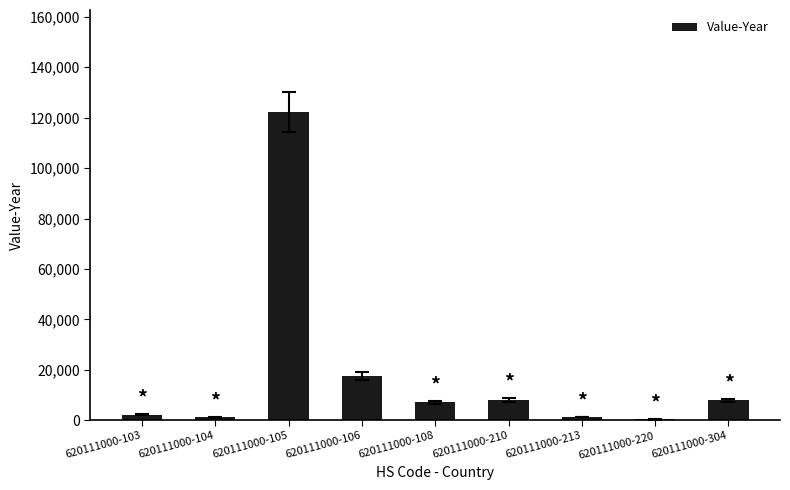

How many data points does each series have?

9